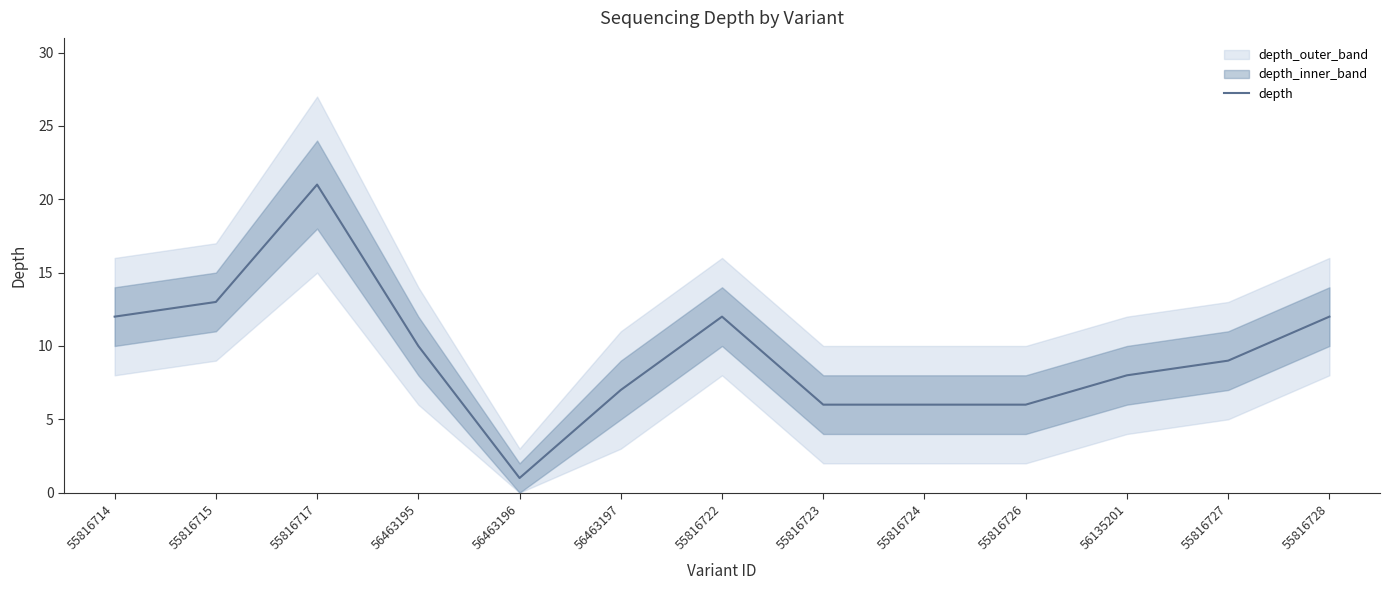

What is the average value?

9